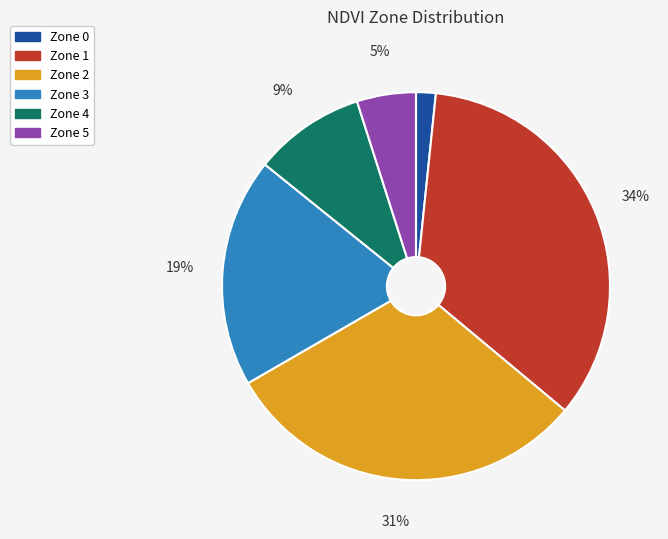

Between Zone 4 and Zone 0, which is larger?

Zone 4